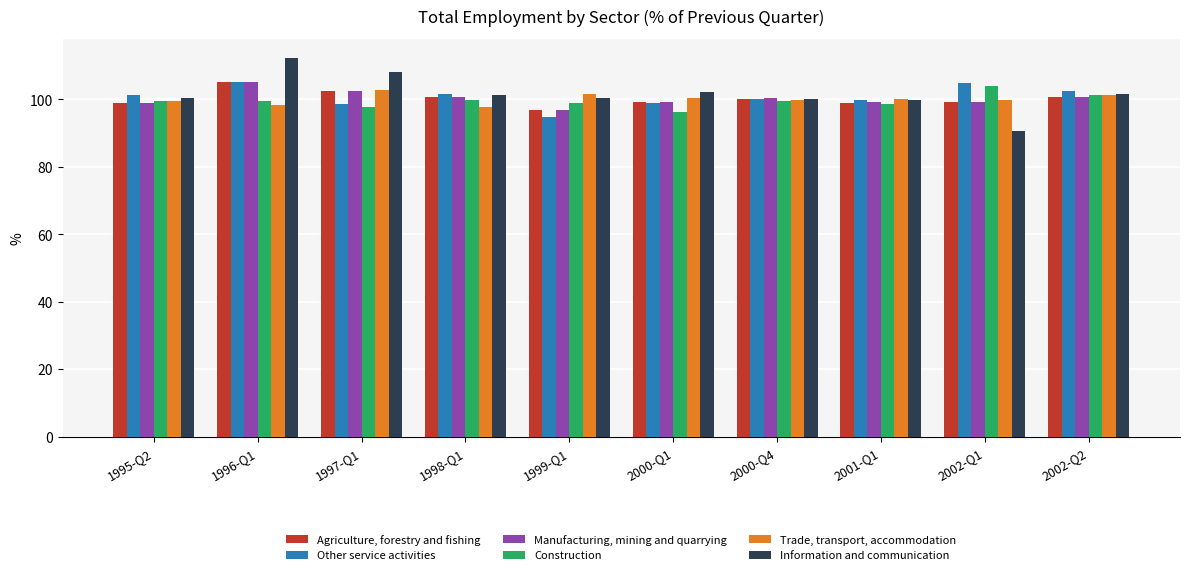

True or false: Construction has a value of 148.0 at 1996-Q1.

False